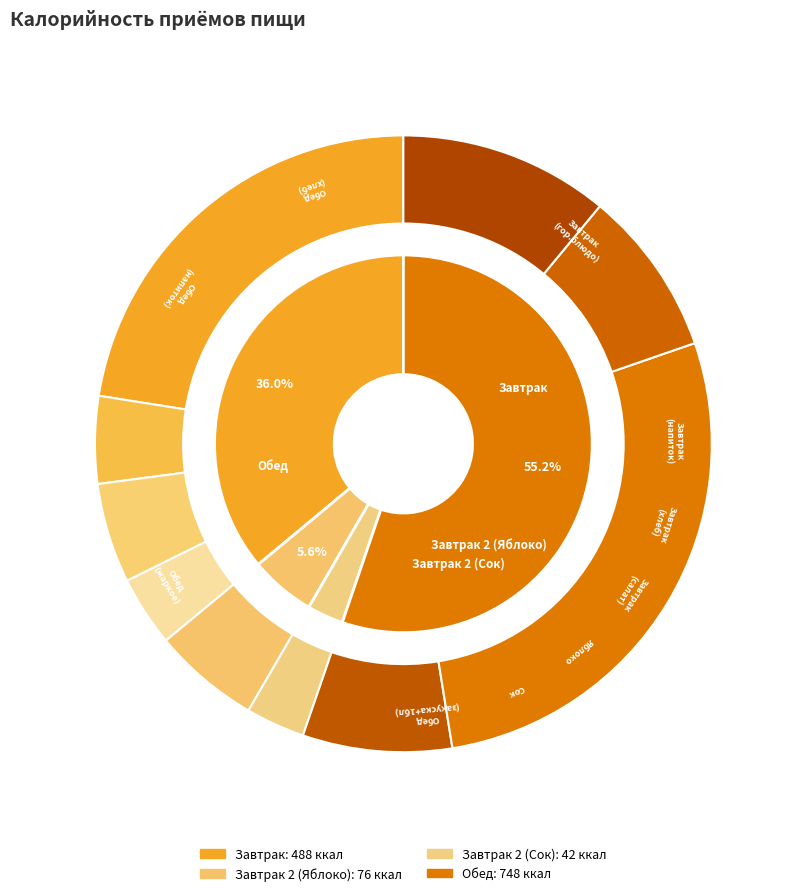

How many segments does this pie chart have?

4